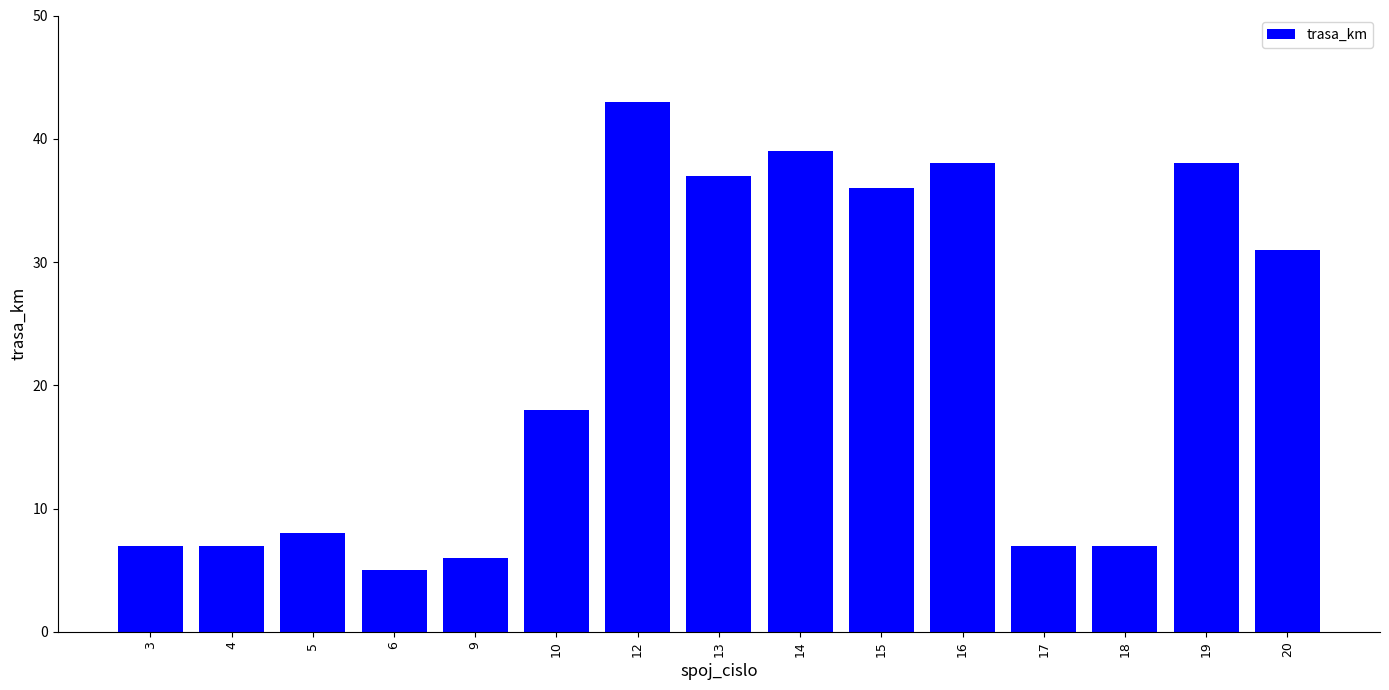

Reading right to left, transcribe all the data shown in this chart.

20=31	19=38	18=7	17=7	16=38	15=36	14=39	13=37	12=43	10=18	9=6	6=5	5=8	4=7	3=7